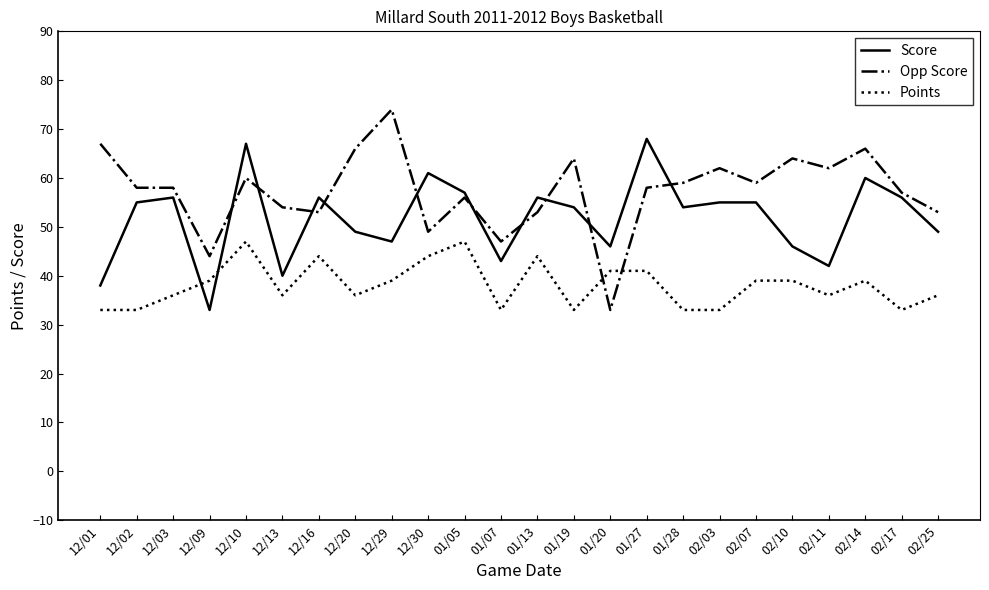

What position from the right is 12/16?

18